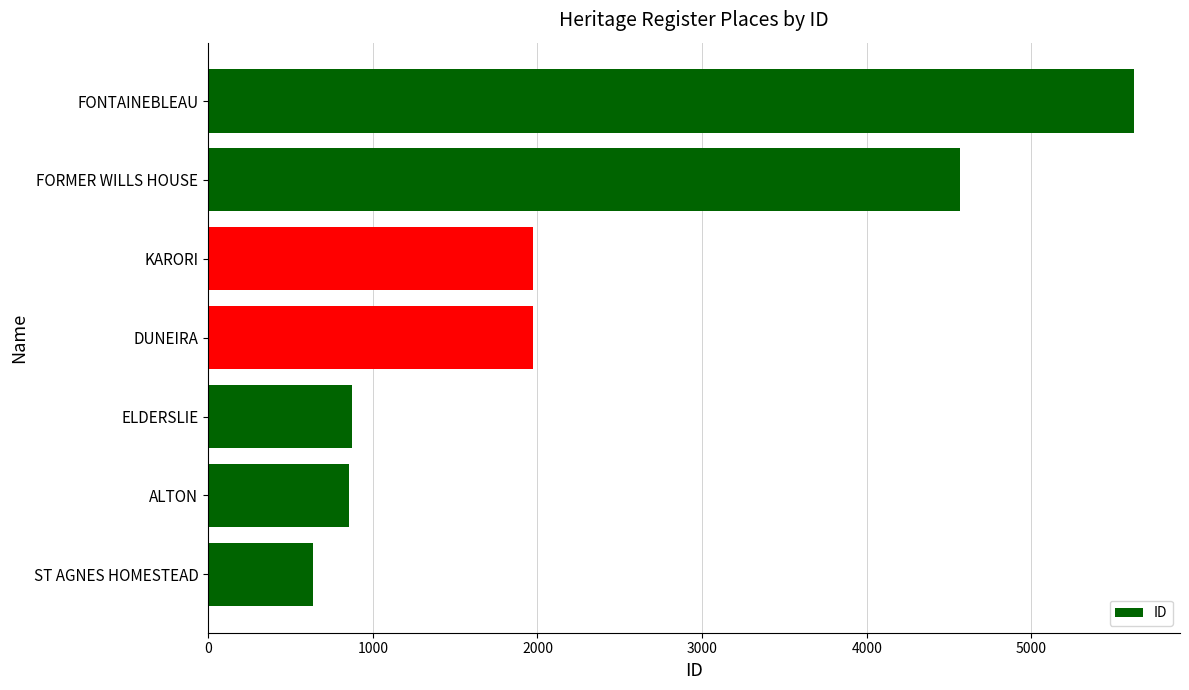

Which category has the highest value across all series?

FONTAINEBLEAU